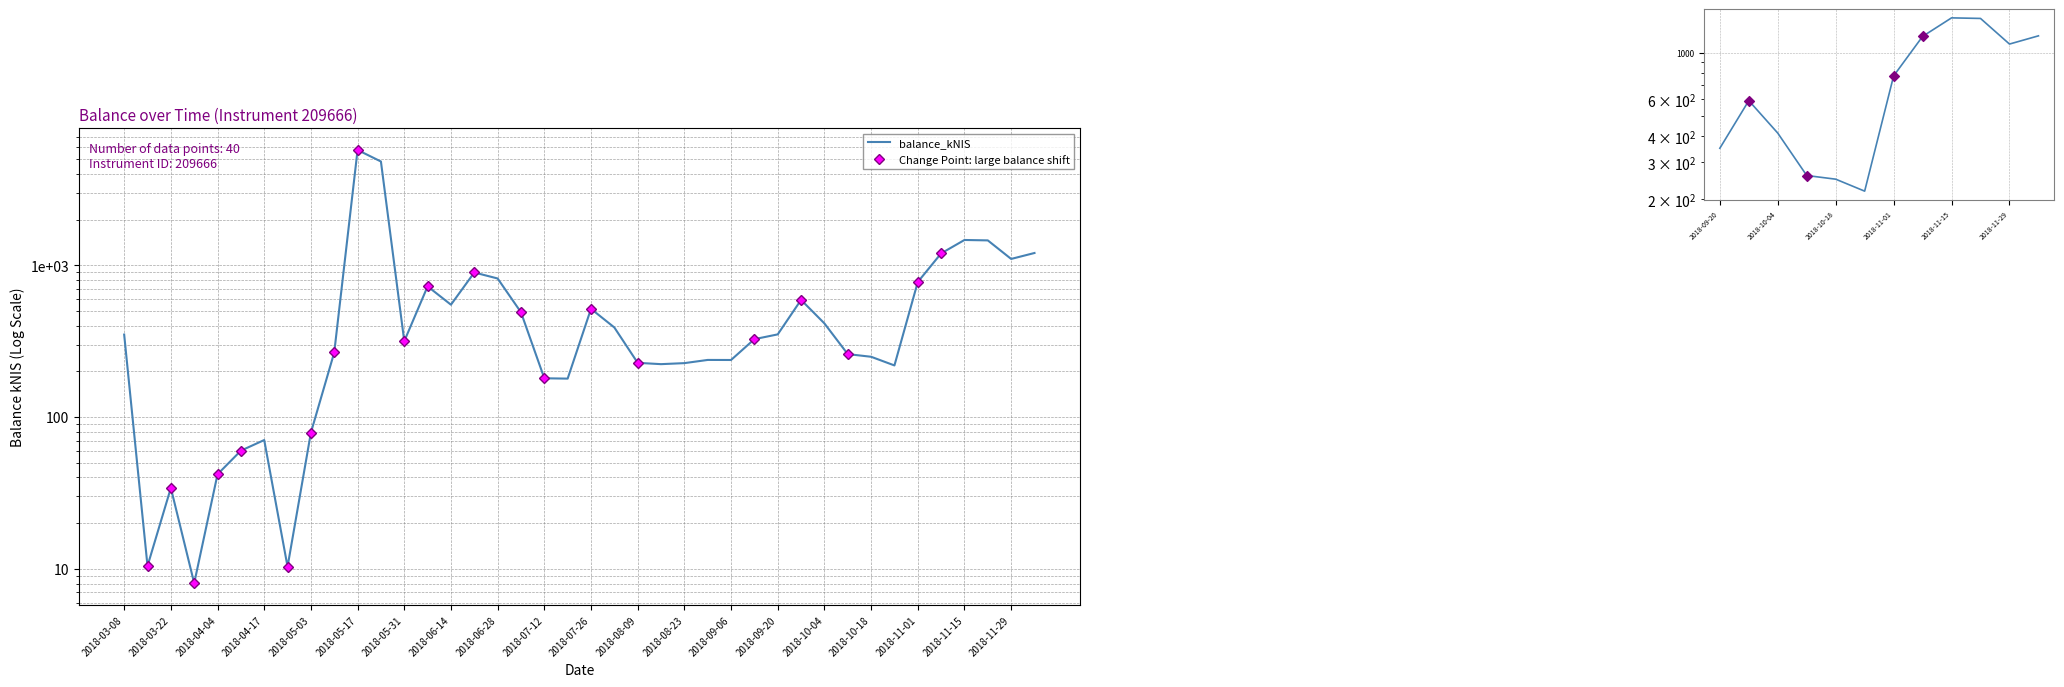

What is the change in value from 2018-07-19 to 2018-10-25?

+39.7